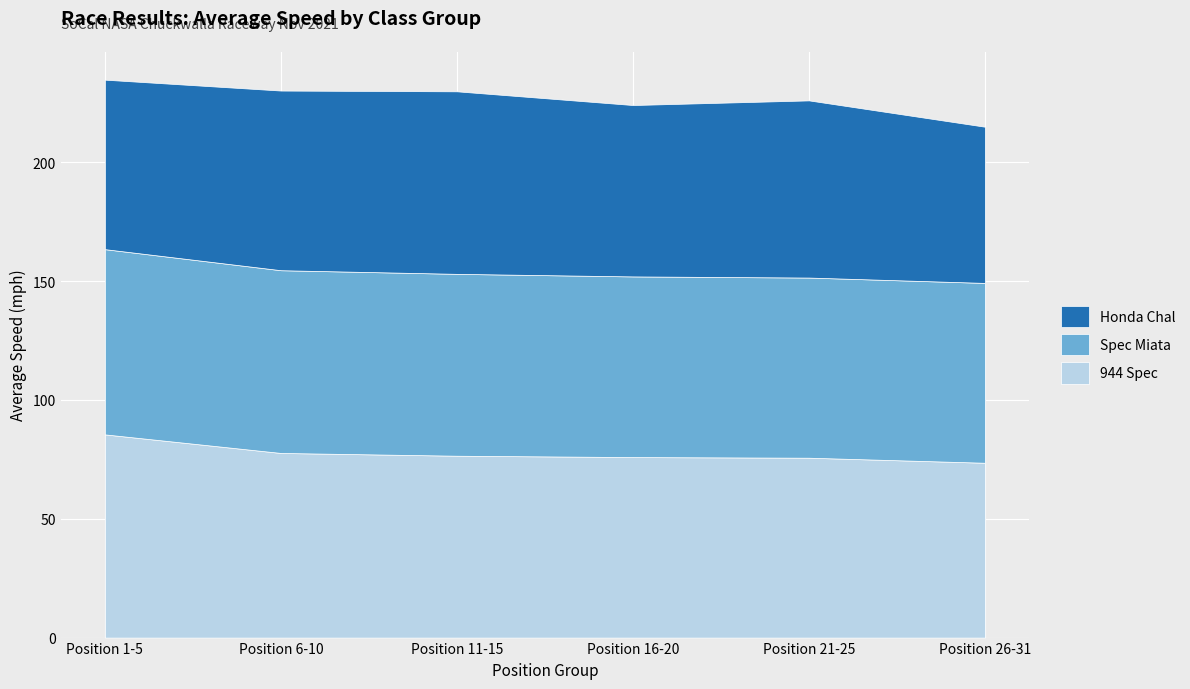

After their last crossing, which series has the higher values: Honda Chal or Spec Miata?

Spec Miata